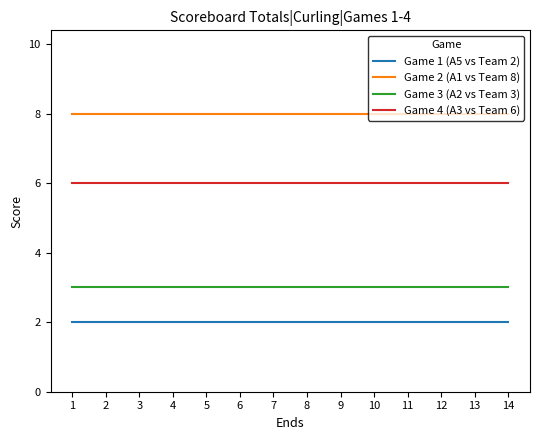

True or false: Game 4 (A3 vs Team 6) and Game 2 (A1 vs Team 8) cross at least once.

False